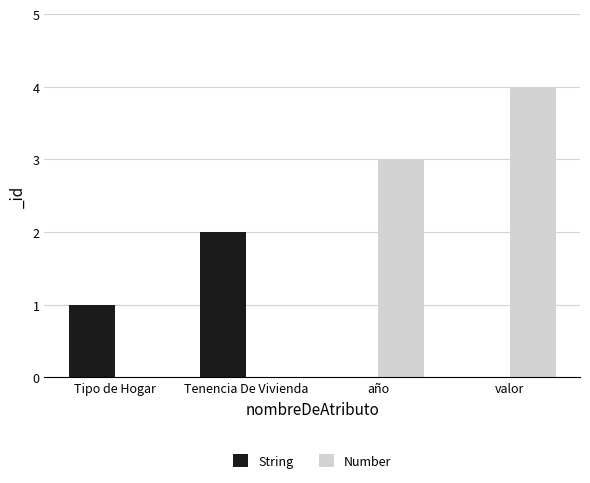

Is it true that Number equals 6 at valor?

False